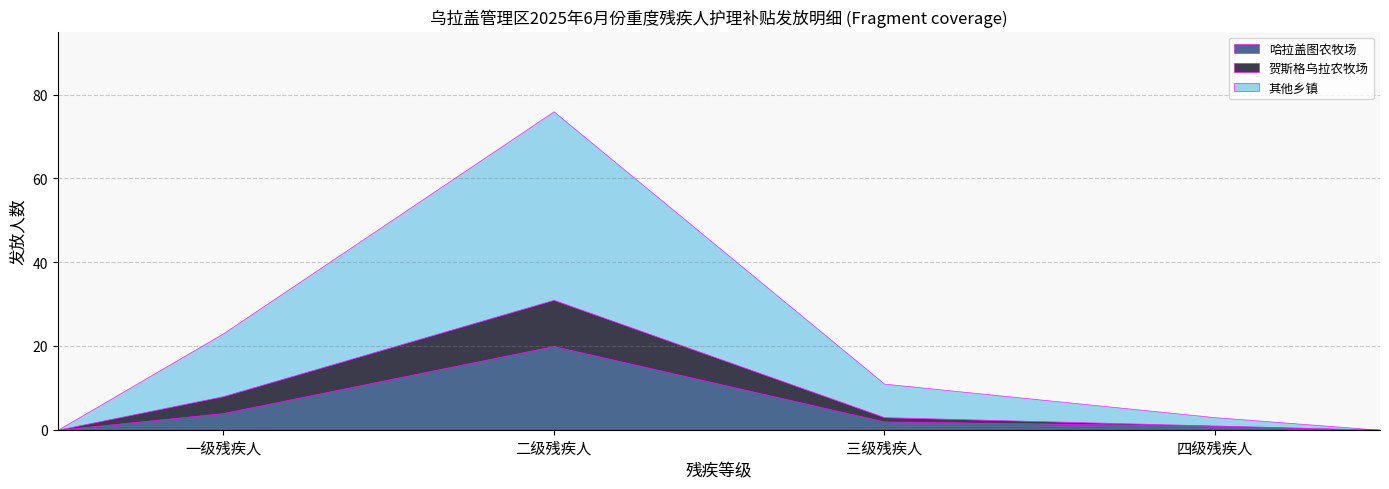

At which category is the sum across all series the highest?

二级残疾人